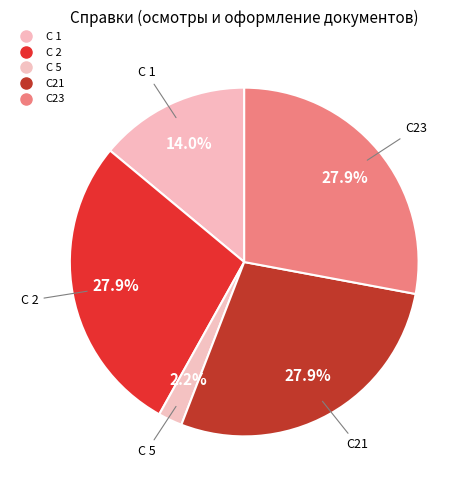

To the nearest percent, what portion does С 1 represent?

14%